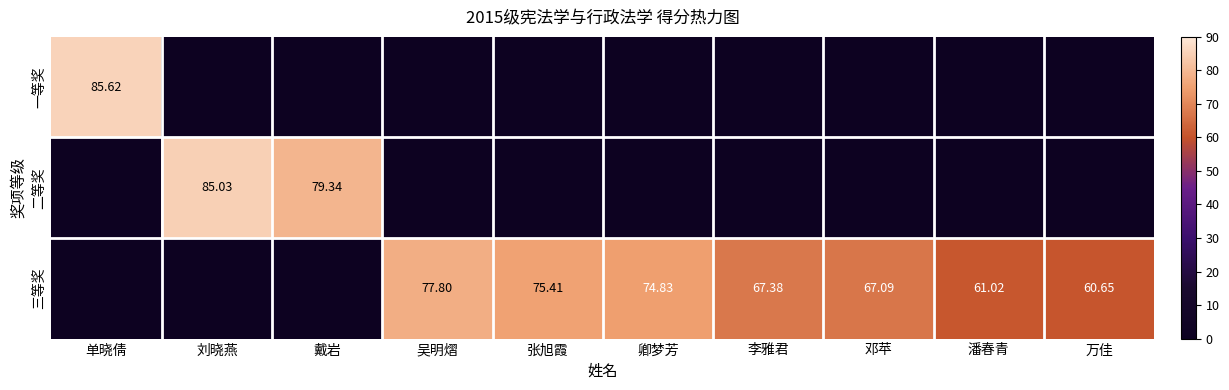

True or false: 三等奖 has a value of -46.3 at 单晓倩.

False